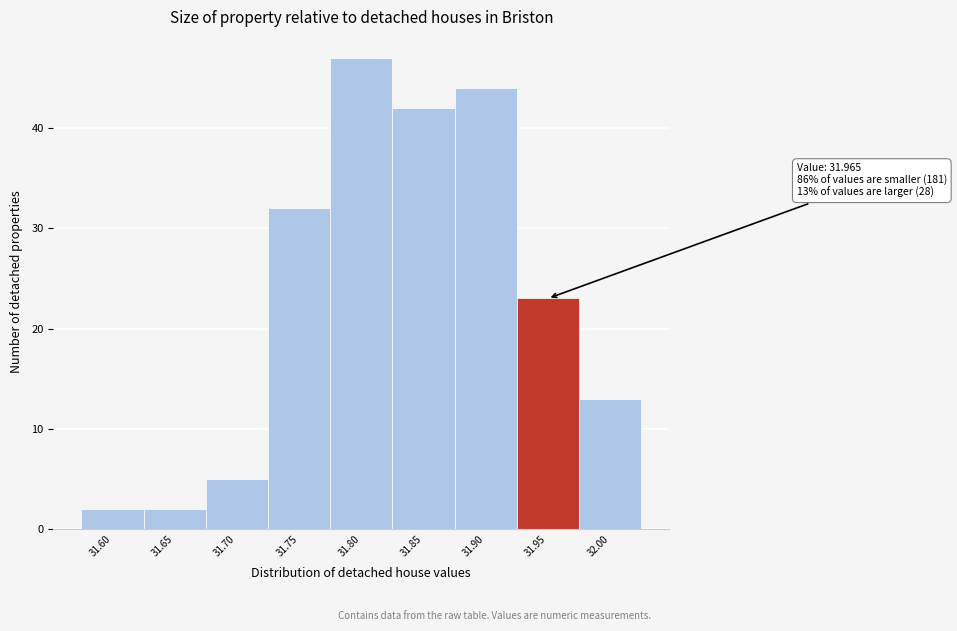

Reading left to right, transcribe all the data shown in this chart.

31.60=2	31.65=2	31.70=5	31.75=32	31.80=47	31.85=42	31.90=44	31.95=23	32.00=13